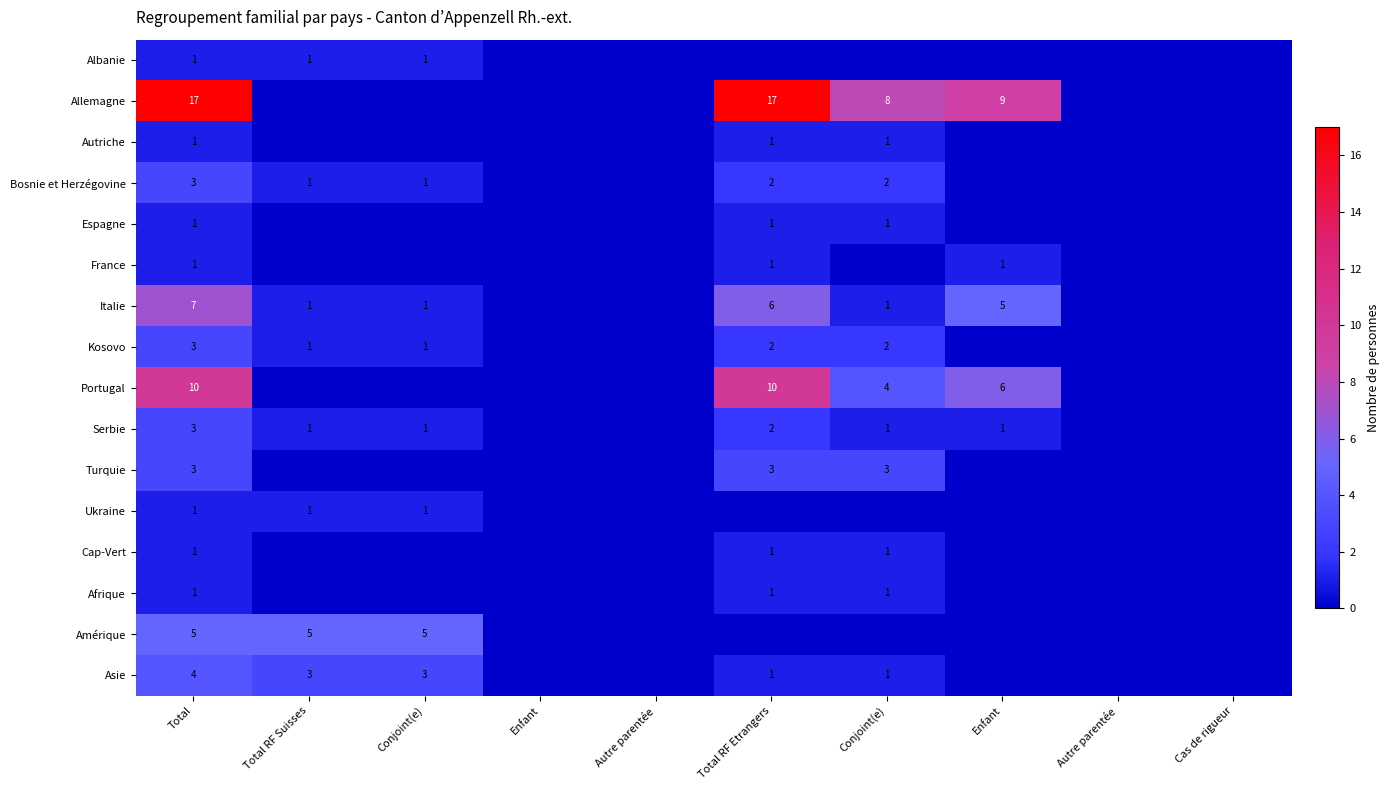

Is the value of Cap-Vert at Enfant greater than the value of Asie at Enfant?

No